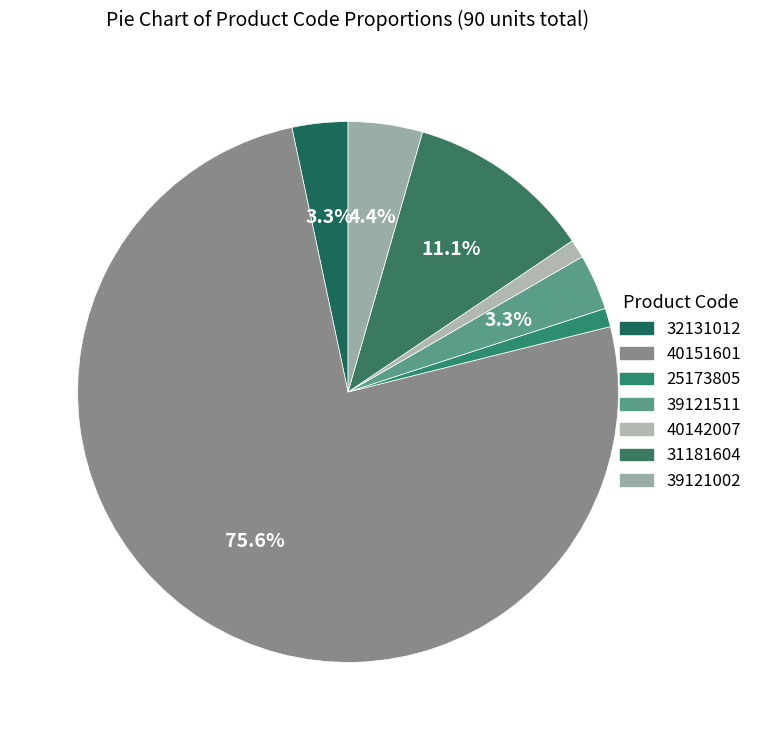

Is 32131012 the majority of the pie?

No